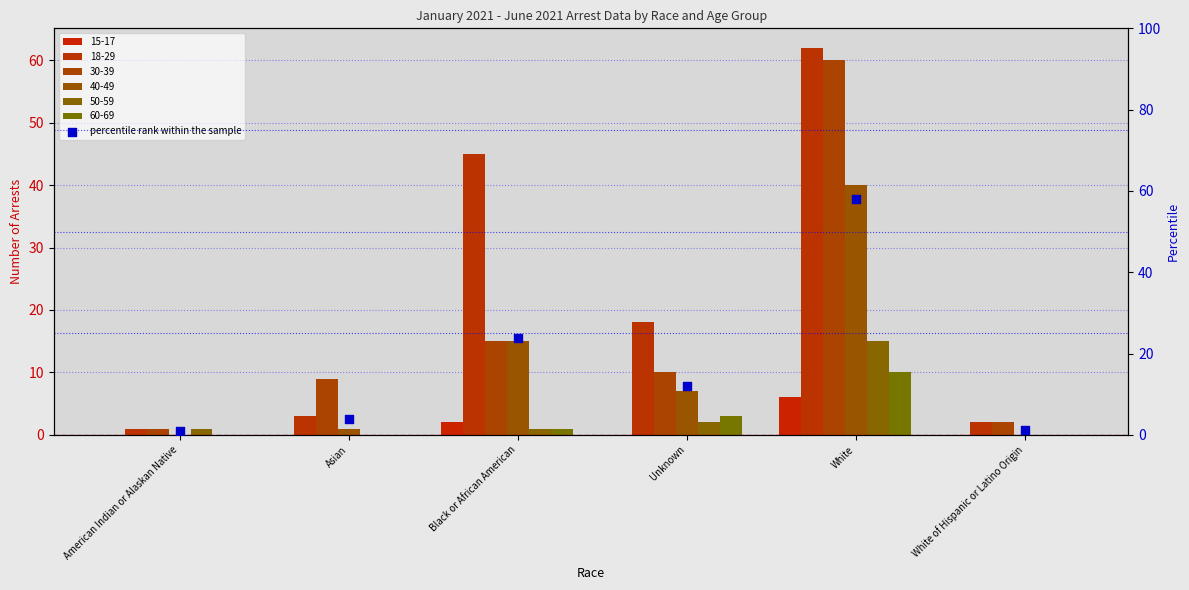

What is the change in value from Black or African American to Unknown?

-11.7